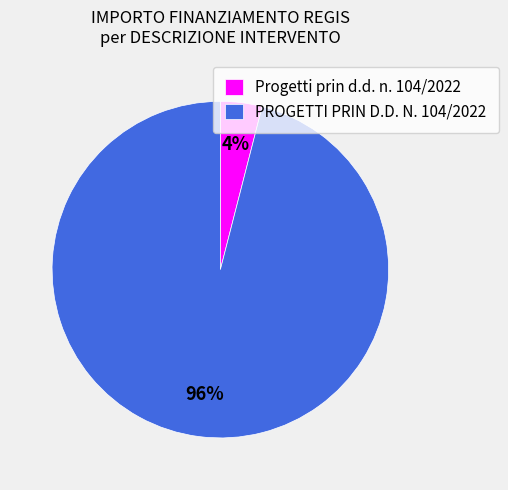

True or false: Progetti prin d.d. n. 104/2022 accounts for 4% of the total.

True